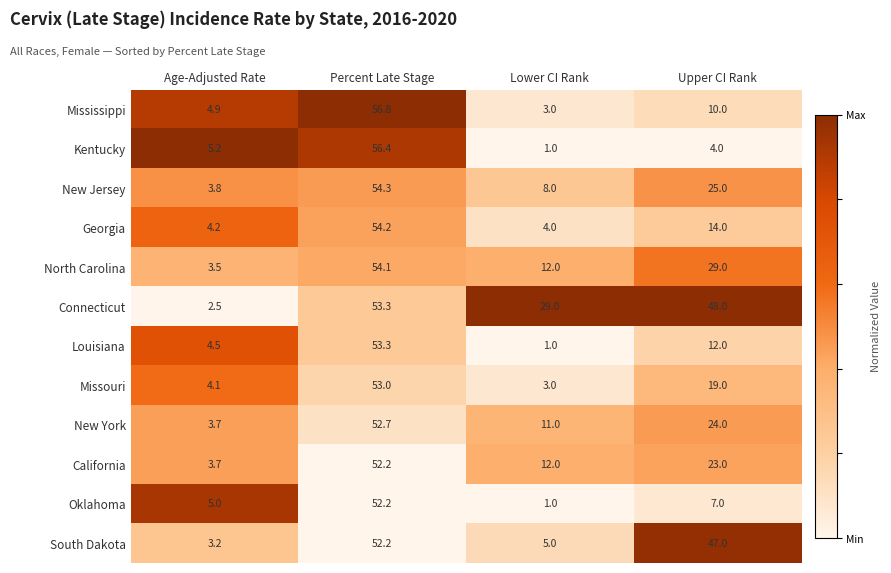

What is the greatest value displayed?

56.8